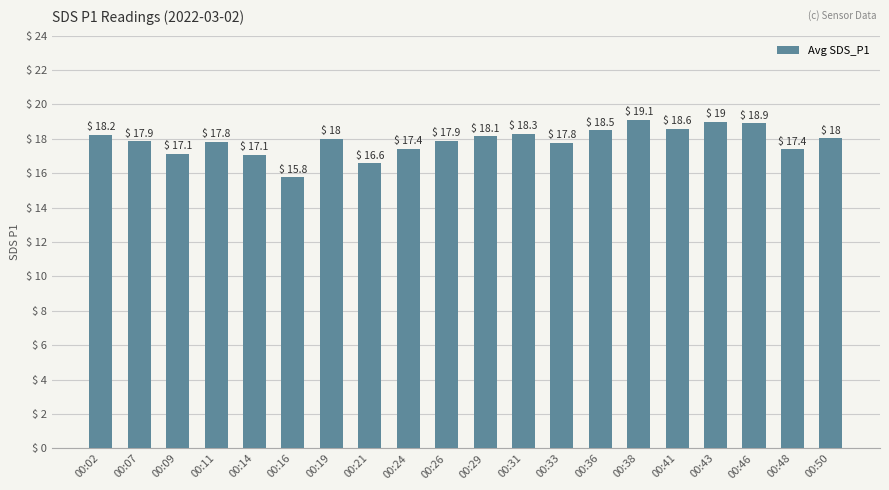

At which category does the chart reach its peak across all series?

00:38